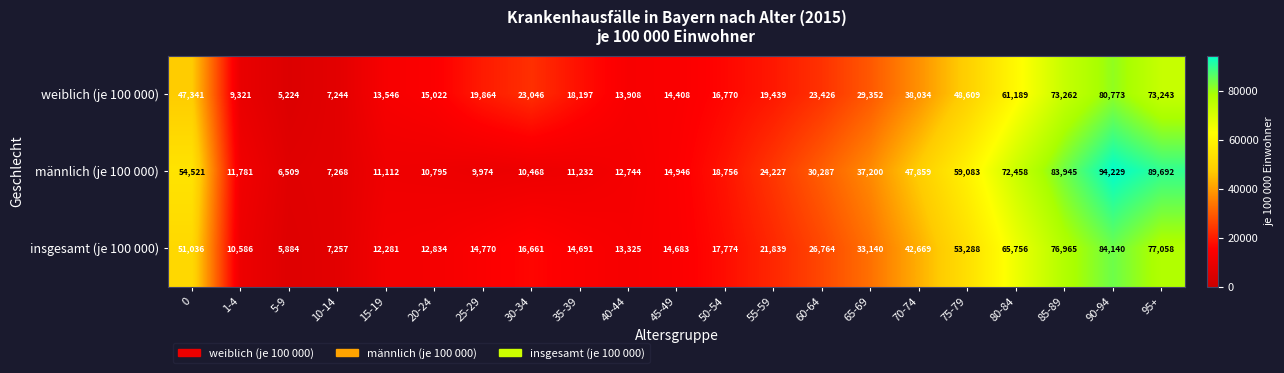

The insgesamt (je 100 000) series shows 14770 at 25-29. True or false?

True